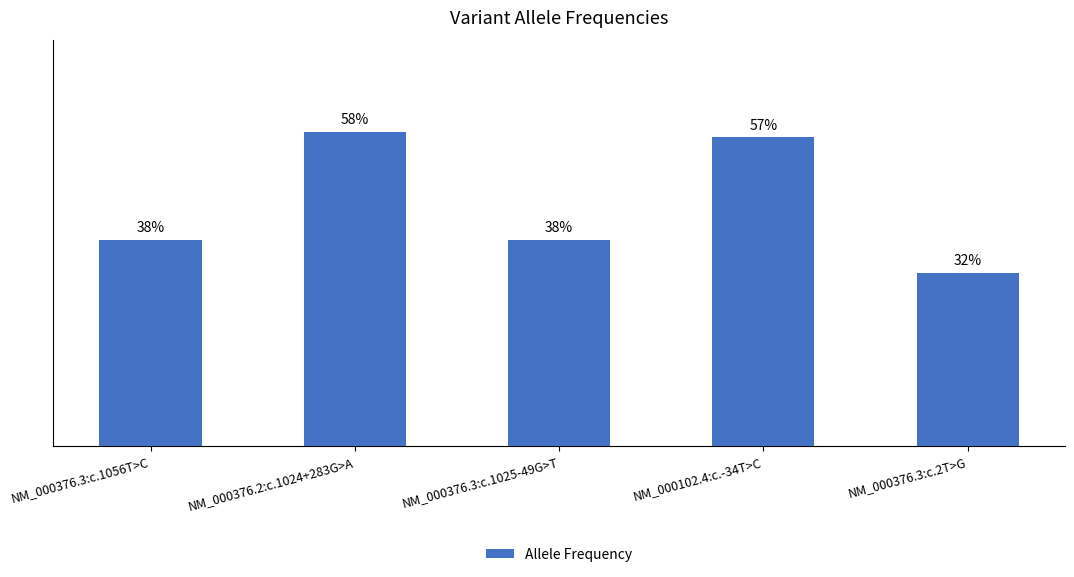

Is it true that the value at NM_000376.3:c.2T>G is 0.5?

False